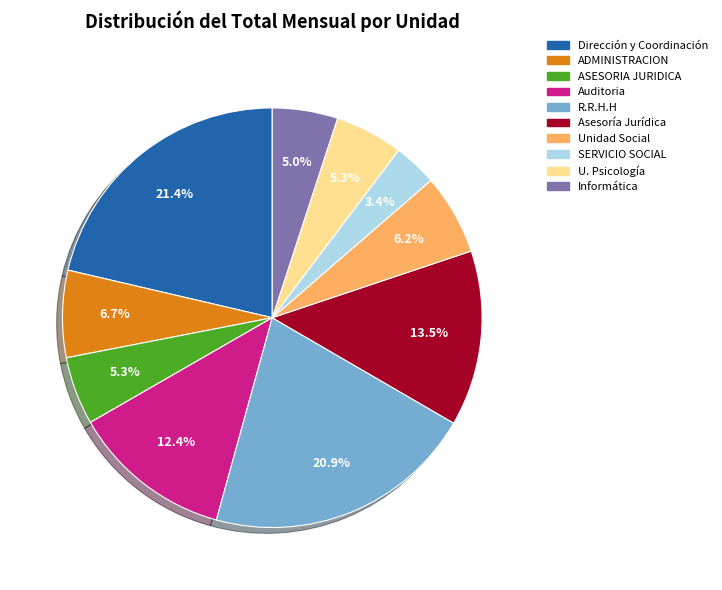

To the nearest percent, what is the average slice percentage?

10%